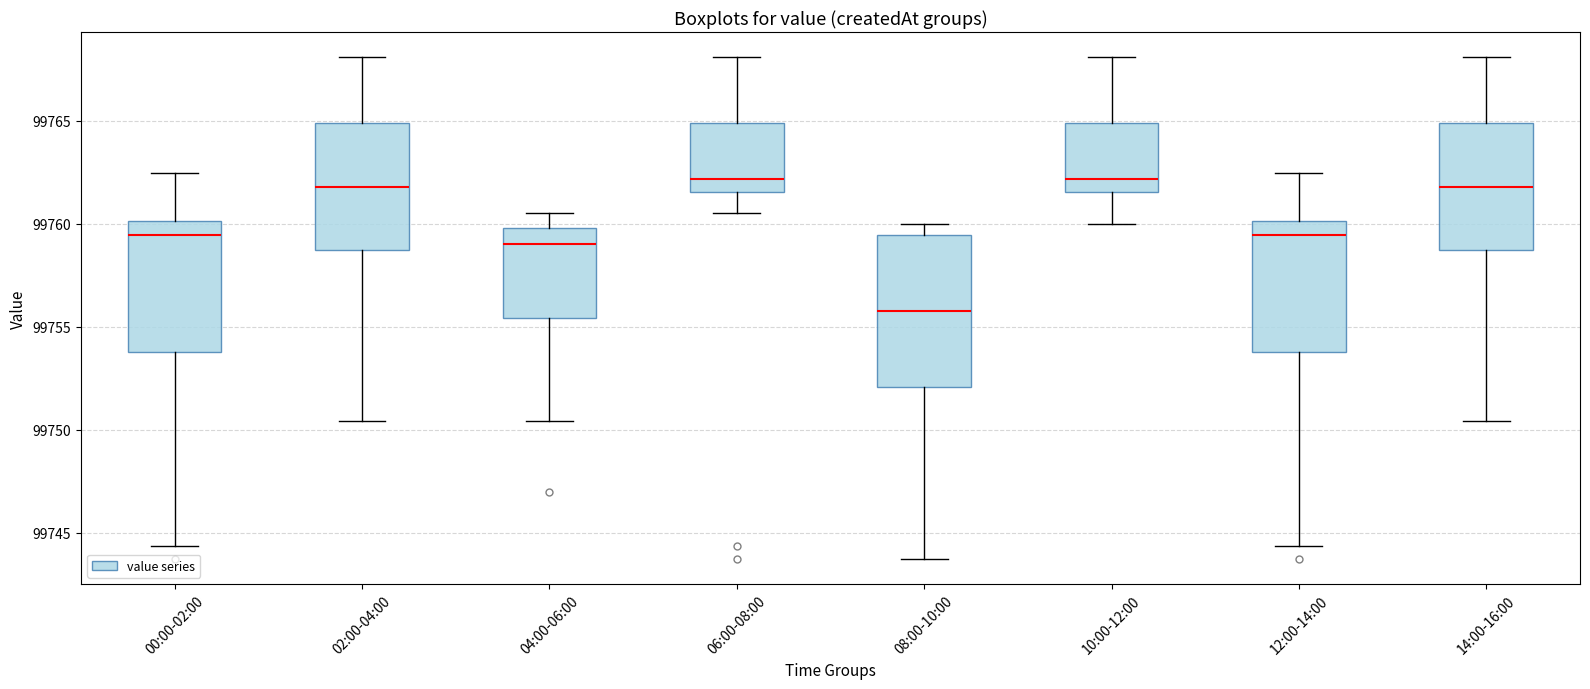

Where does the median line of the box for 06:00-08:00 sit on the y-axis? The values are not printed on the chart, so give them approximately, as read against the axis.

99762.0